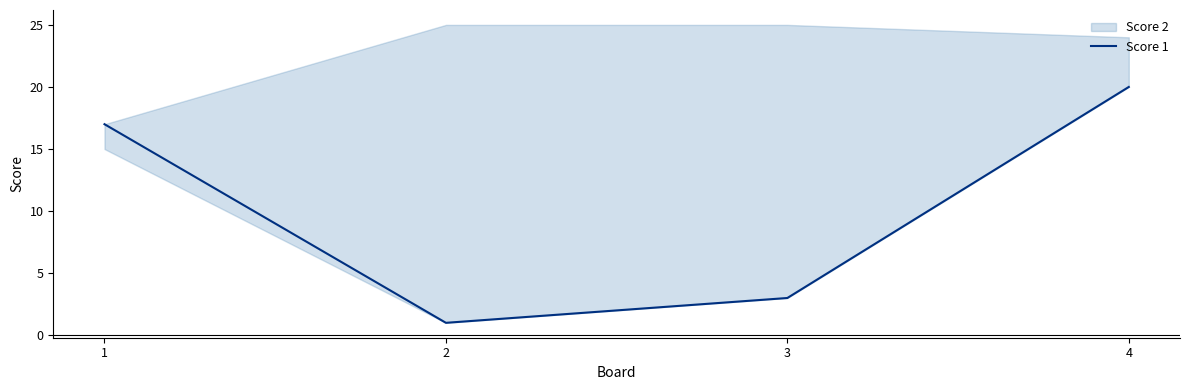

Reading left to right, transcribe all the data shown in this chart.

1=17	2=1	3=3	4=20